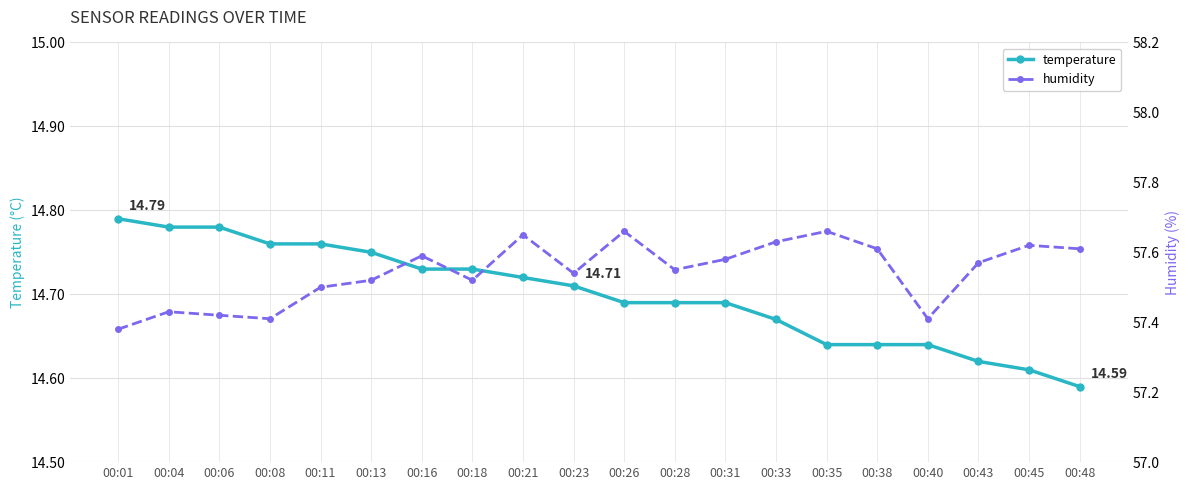

True or false: humidity has more than 0 interior local peaks.

True